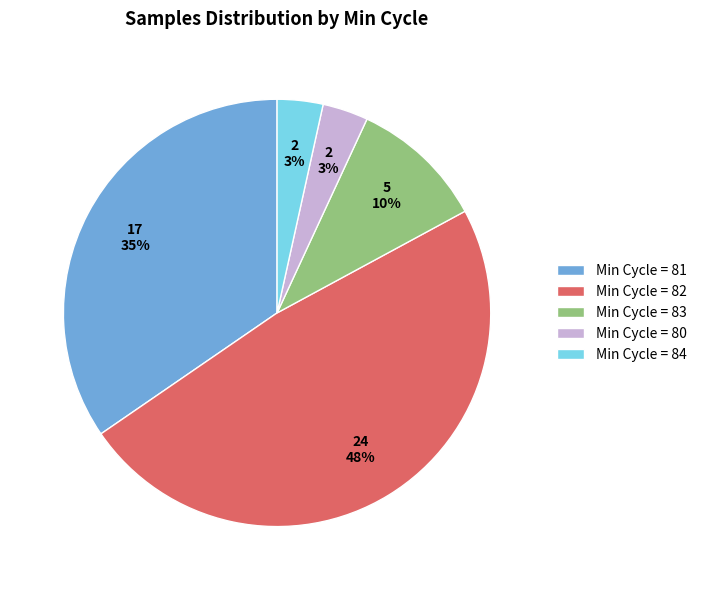

What is the ratio of the value at Min Cycle = 80 to the value at Min Cycle = 83?

0.3